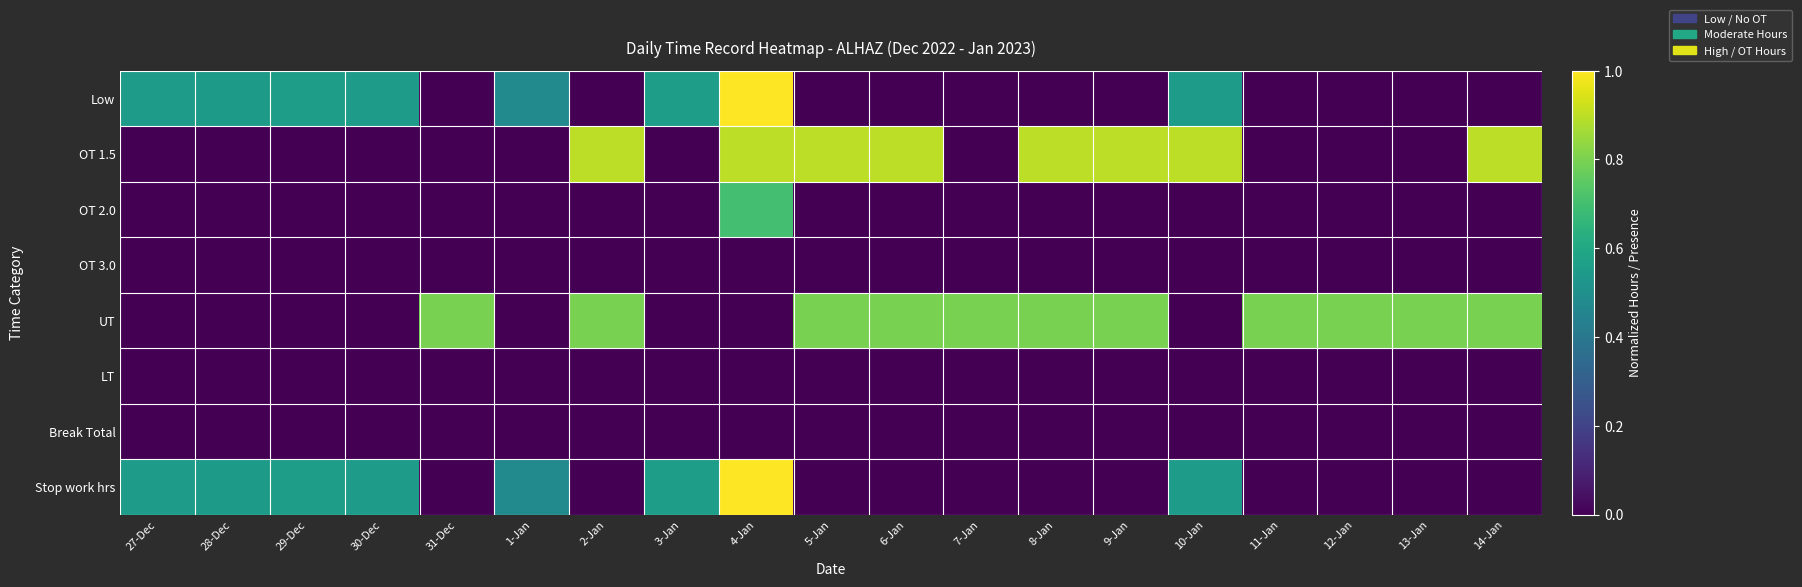

Reading left to right, extract all data points from this chart.

Low: 27-Dec=0.5	28-Dec=0.5	29-Dec=0.6	30-Dec=0.5	31-Dec=0.0	1-Jan=0.5	2-Jan=0.0	3-Jan=0.6	4-Jan=1.0	5-Jan=0.0	6-Jan=0.0	7-Jan=0.0	8-Jan=0.0	9-Jan=0.0	10-Jan=0.5	11-Jan=0.0	12-Jan=0.0	13-Jan=0.0	14-Jan=0.0
OT 1.5: 27-Dec=0.0	28-Dec=0.0	29-Dec=0.0	30-Dec=0.0	31-Dec=0.0	1-Jan=0.0	2-Jan=0.9	3-Jan=0.0	4-Jan=0.9	5-Jan=0.9	6-Jan=0.9	7-Jan=0.0	8-Jan=0.9	9-Jan=0.9	10-Jan=0.9	11-Jan=0.0	12-Jan=0.0	13-Jan=0.0	14-Jan=0.9
OT 2.0: 27-Dec=0.0	28-Dec=0.0	29-Dec=0.0	30-Dec=0.0	31-Dec=0.0	1-Jan=0.0	2-Jan=0.0	3-Jan=0.0	4-Jan=0.7	5-Jan=0.0	6-Jan=0.0	7-Jan=0.0	8-Jan=0.0	9-Jan=0.0	10-Jan=0.0	11-Jan=0.0	12-Jan=0.0	13-Jan=0.0	14-Jan=0.0
OT 3.0: 27-Dec=0.0	28-Dec=0.0	29-Dec=0.0	30-Dec=0.0	31-Dec=0.0	1-Jan=0.0	2-Jan=0.0	3-Jan=0.0	4-Jan=0.0	5-Jan=0.0	6-Jan=0.0	7-Jan=0.0	8-Jan=0.0	9-Jan=0.0	10-Jan=0.0	11-Jan=0.0	12-Jan=0.0	13-Jan=0.0	14-Jan=0.0
UT: 27-Dec=0.0	28-Dec=0.0	29-Dec=0.0	30-Dec=0.0	31-Dec=0.8	1-Jan=0.0	2-Jan=0.8	3-Jan=0.0	4-Jan=0.0	5-Jan=0.8	6-Jan=0.8	7-Jan=0.8	8-Jan=0.8	9-Jan=0.8	10-Jan=0.0	11-Jan=0.8	12-Jan=0.8	13-Jan=0.8	14-Jan=0.8
LT: 27-Dec=0.0	28-Dec=0.0	29-Dec=0.0	30-Dec=0.0	31-Dec=0.0	1-Jan=0.0	2-Jan=0.0	3-Jan=0.0	4-Jan=0.0	5-Jan=0.0	6-Jan=0.0	7-Jan=0.0	8-Jan=0.0	9-Jan=0.0	10-Jan=0.0	11-Jan=0.0	12-Jan=0.0	13-Jan=0.0	14-Jan=0.0
Break Total: 27-Dec=0.0	28-Dec=0.0	29-Dec=0.0	30-Dec=0.0	31-Dec=0.0	1-Jan=0.0	2-Jan=0.0	3-Jan=0.0	4-Jan=0.0	5-Jan=0.0	6-Jan=0.0	7-Jan=0.0	8-Jan=0.0	9-Jan=0.0	10-Jan=0.0	11-Jan=0.0	12-Jan=0.0	13-Jan=0.0	14-Jan=0.0
Stop work hrs: 27-Dec=0.5	28-Dec=0.5	29-Dec=0.6	30-Dec=0.5	31-Dec=0.0	1-Jan=0.5	2-Jan=0.0	3-Jan=0.6	4-Jan=1.0	5-Jan=0.0	6-Jan=0.0	7-Jan=0.0	8-Jan=0.0	9-Jan=0.0	10-Jan=0.5	11-Jan=0.0	12-Jan=0.0	13-Jan=0.0	14-Jan=0.0